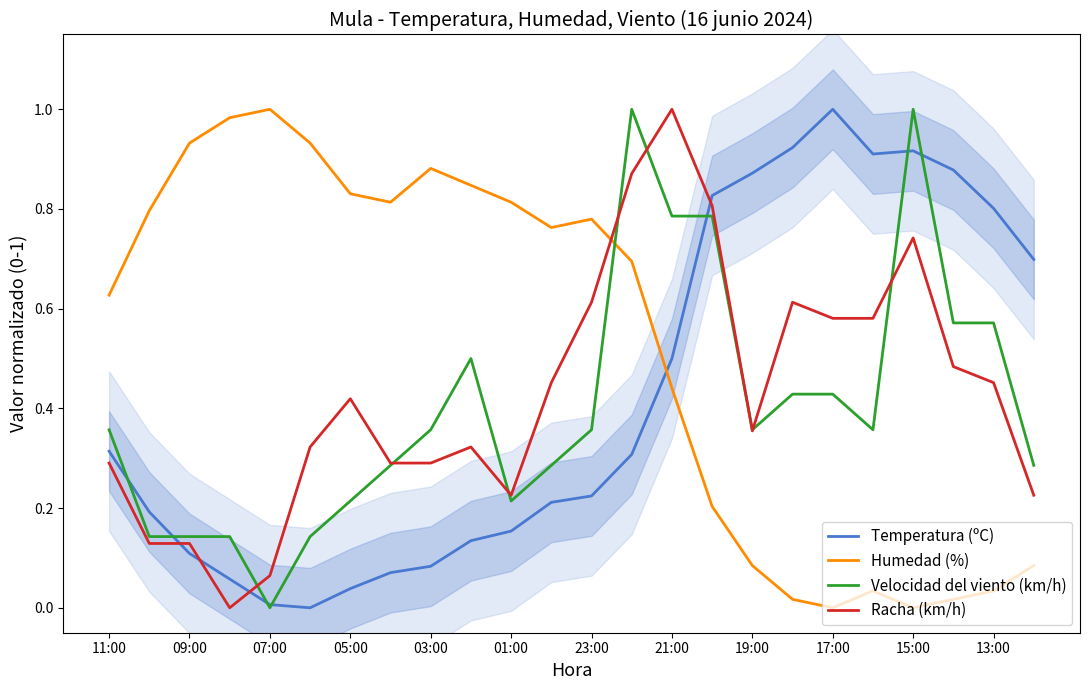

How many times do Racha (km/h) and Velocidad del viento (km/h) cross each other?

8